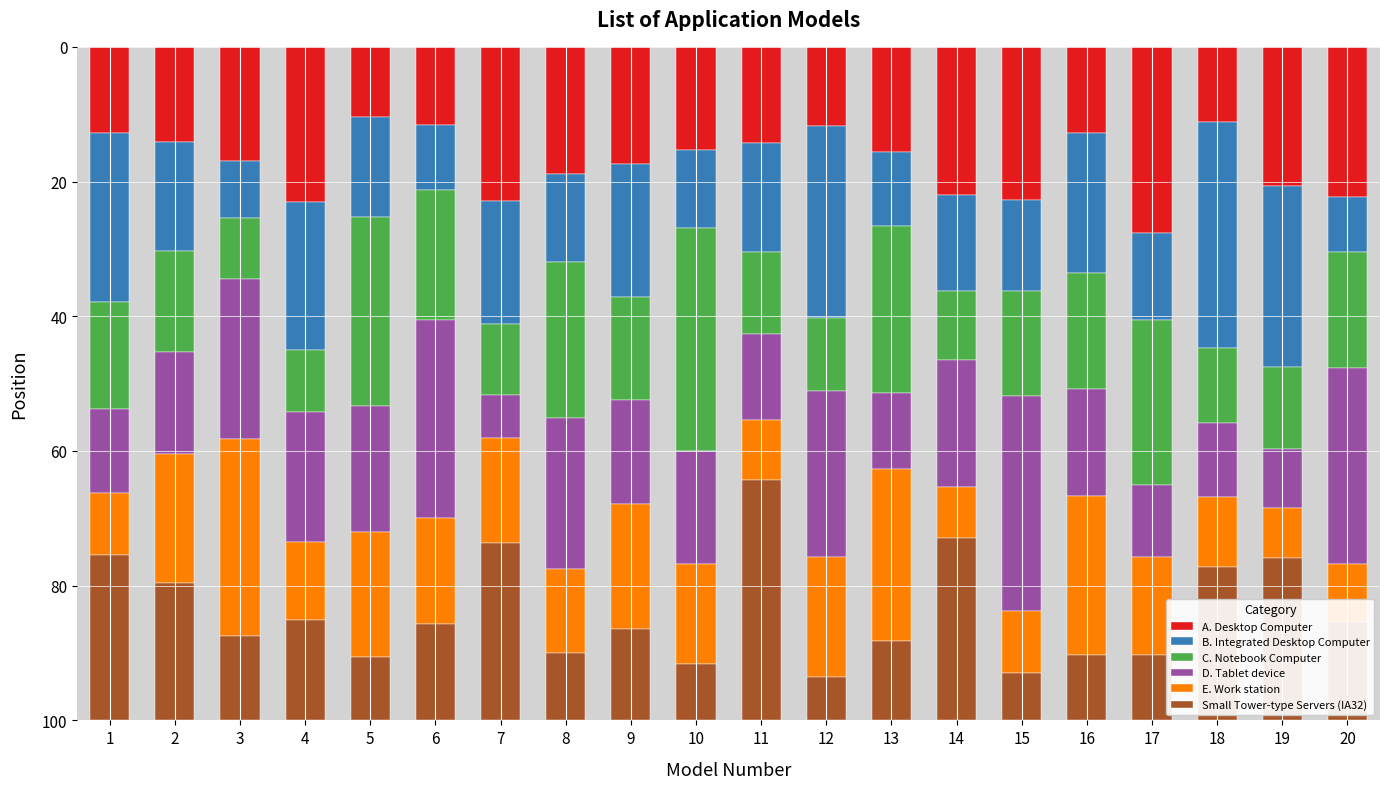

What is the highest value of the A. Desktop Computer series?

27.6